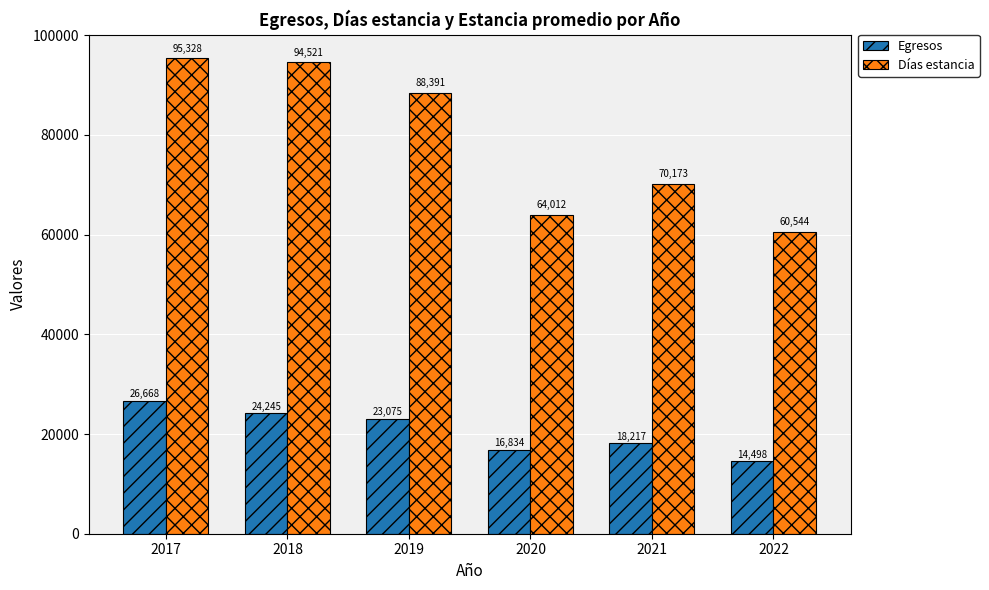

Is it true that Egresos equals 5634 at 2022?

False